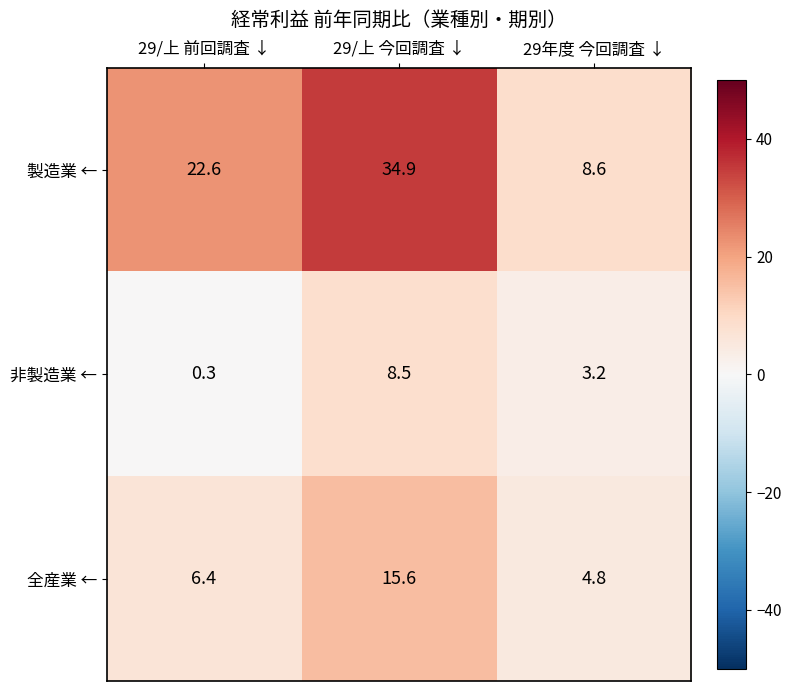

What is the approximate value of 全産業 ← at 29年度 今回調査 ↓?

4.8